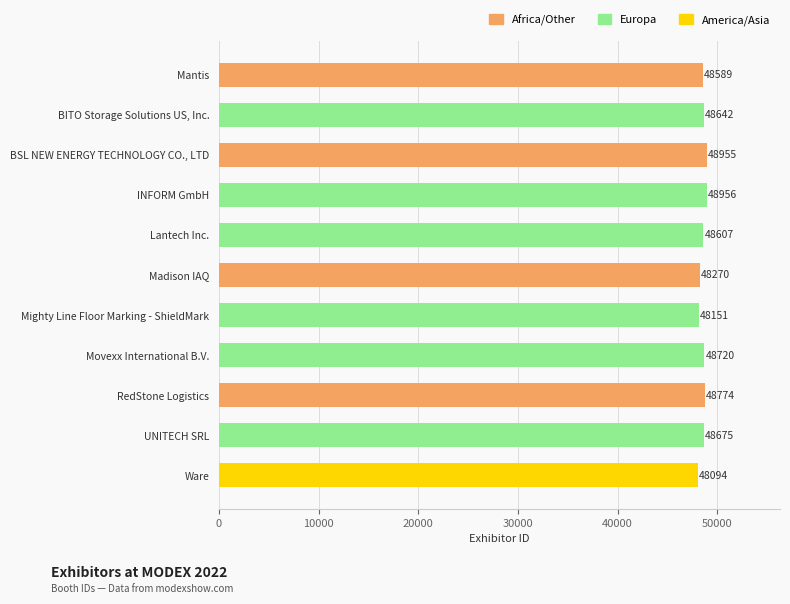

Reading top to bottom, transcribe all the data shown in this chart.

48589	48642	48955	48956	48607	48270	48151	48720	48774	48675	48094